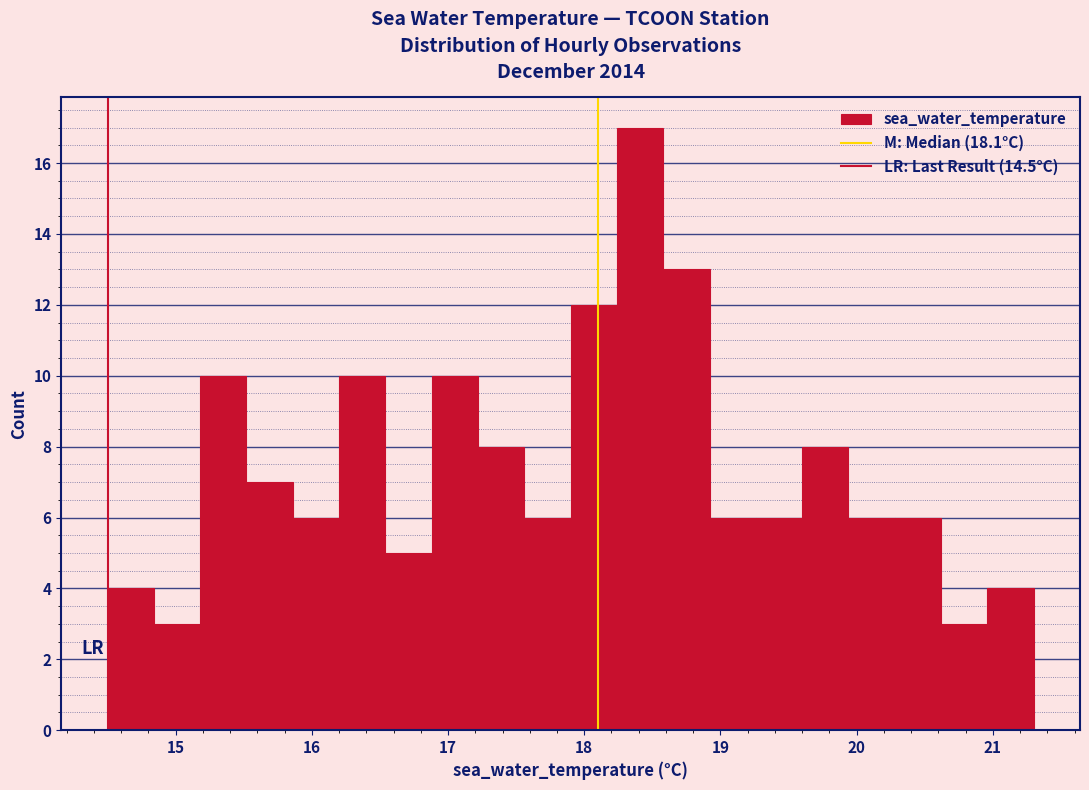

Read against the x-axis, roughly where is the centre of the tallest bar?

18.4